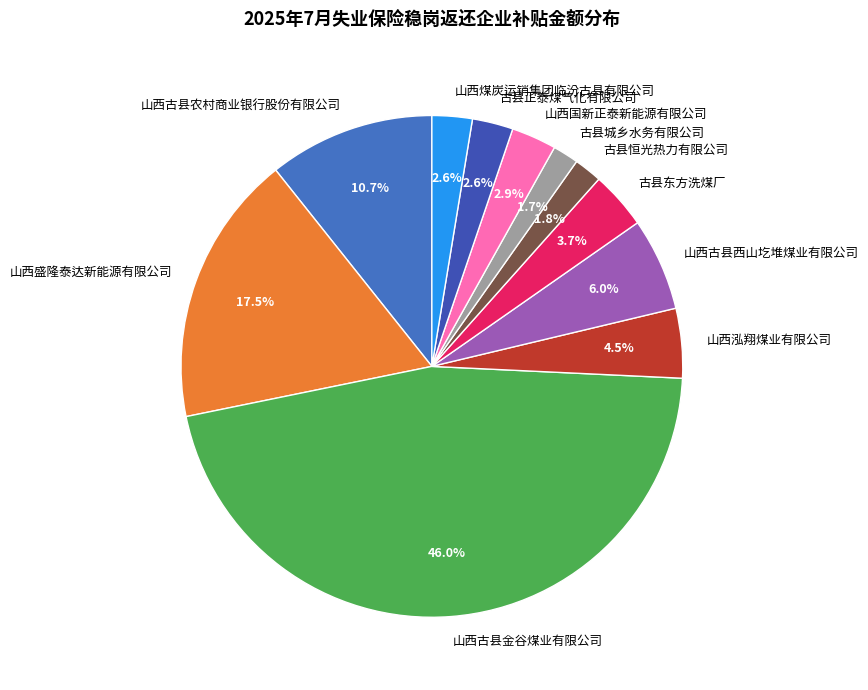

The 山西古县西山圪堆煤业有限公司 slice represents 18% of the pie. True or false?

False